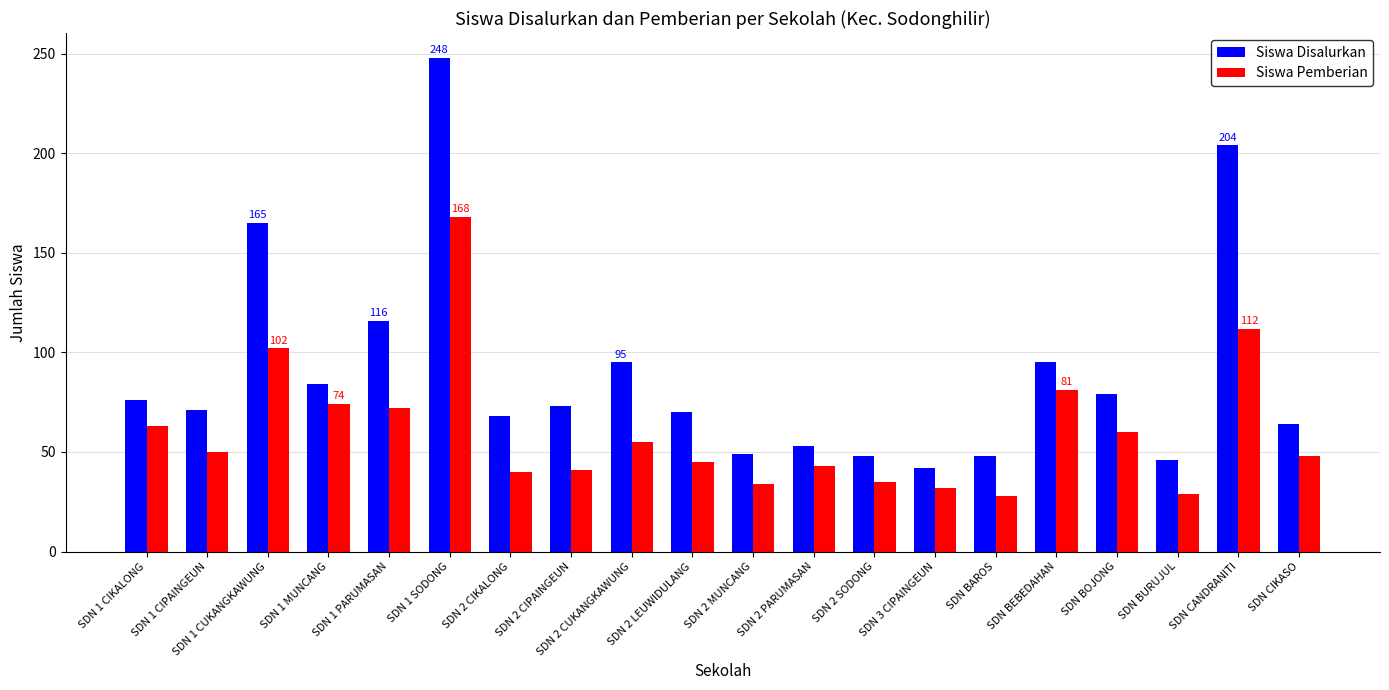

The value of Siswa Disalurkan at SDN BAROS is 48. True or false?

True